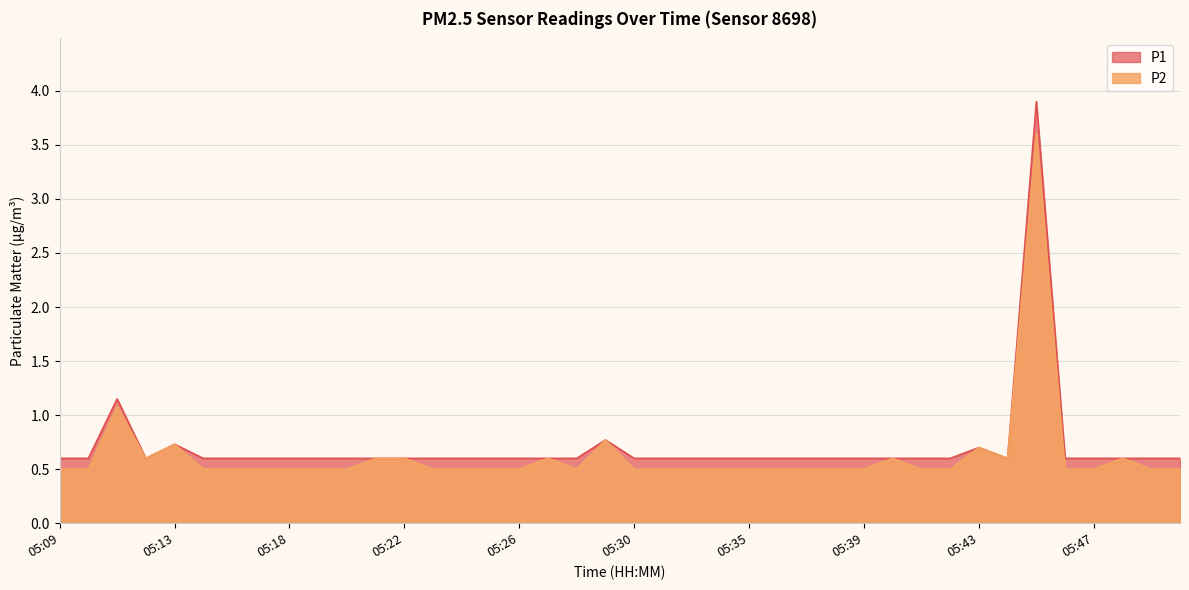

Which category has the highest value across all series?

05:45